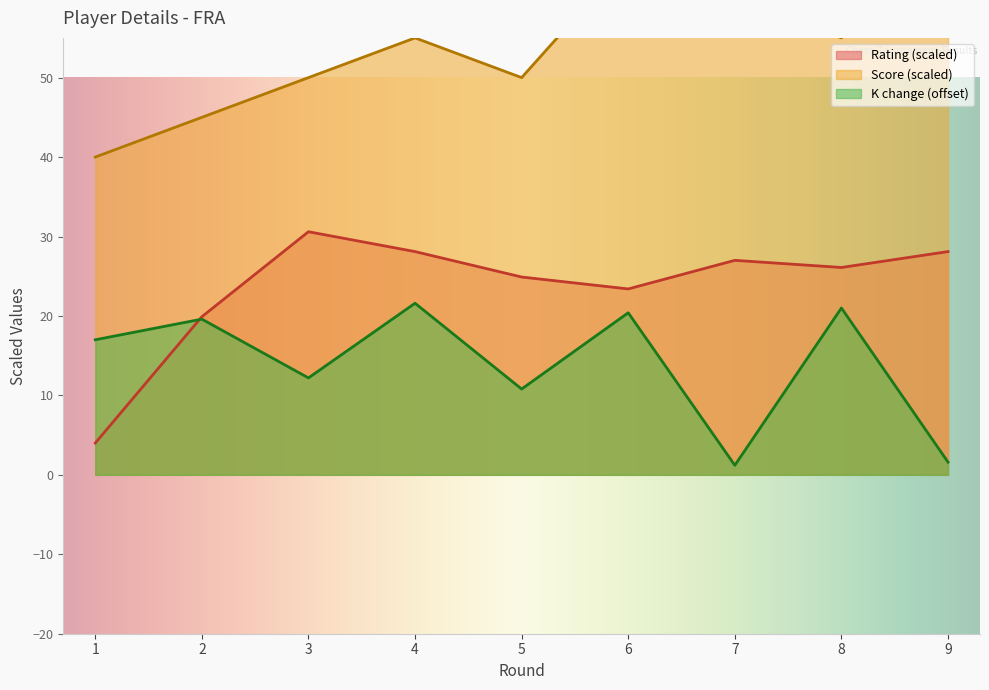

What is the sum of all Score values?

490.0